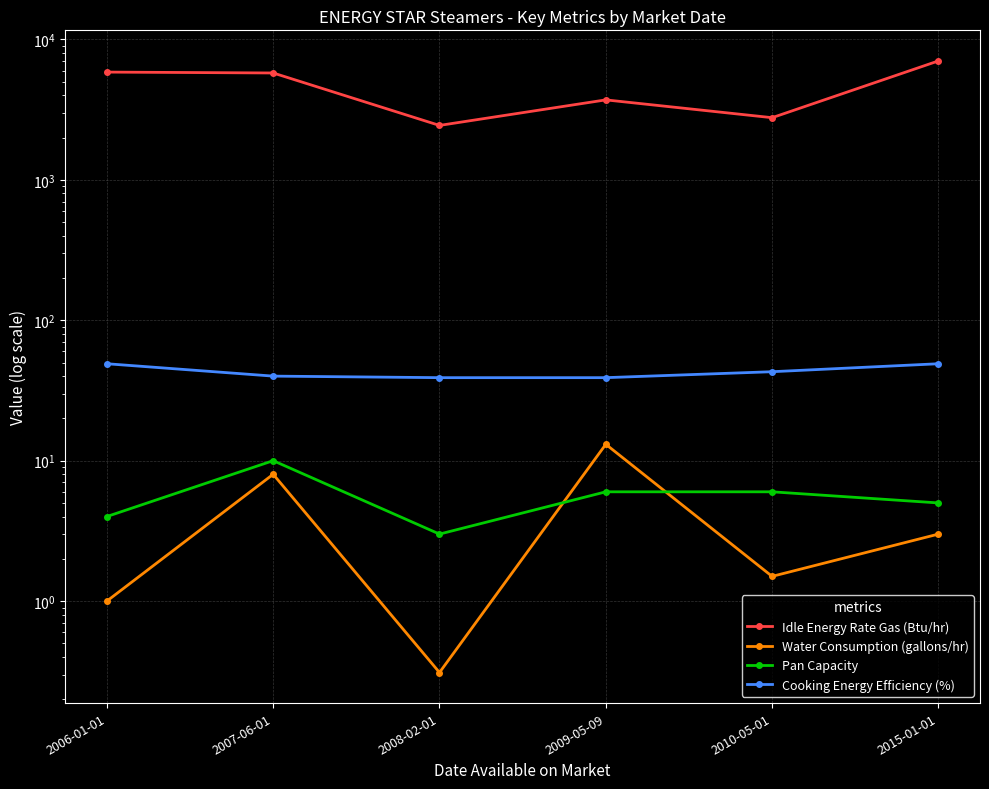

At which label does Pan Capacity first exceed 6?

2007-06-01